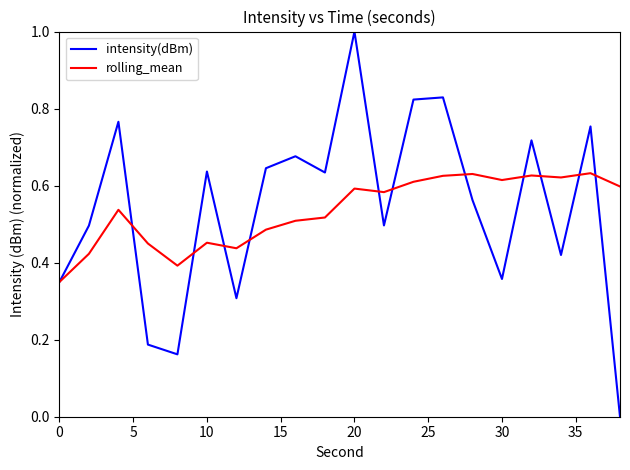

Rank the series by their maximum value, from lowest to highest.

rolling_mean, intensity(dBm)